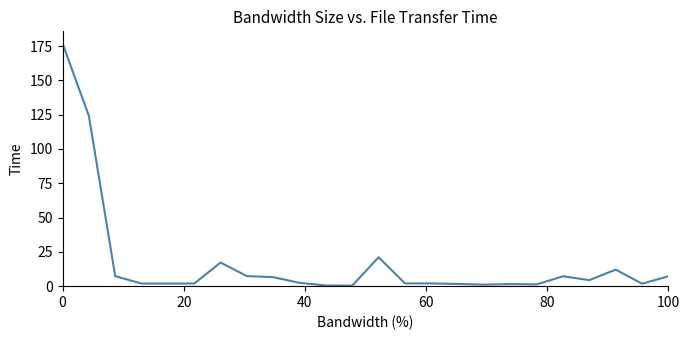

How many lines are shown in the chart?

1